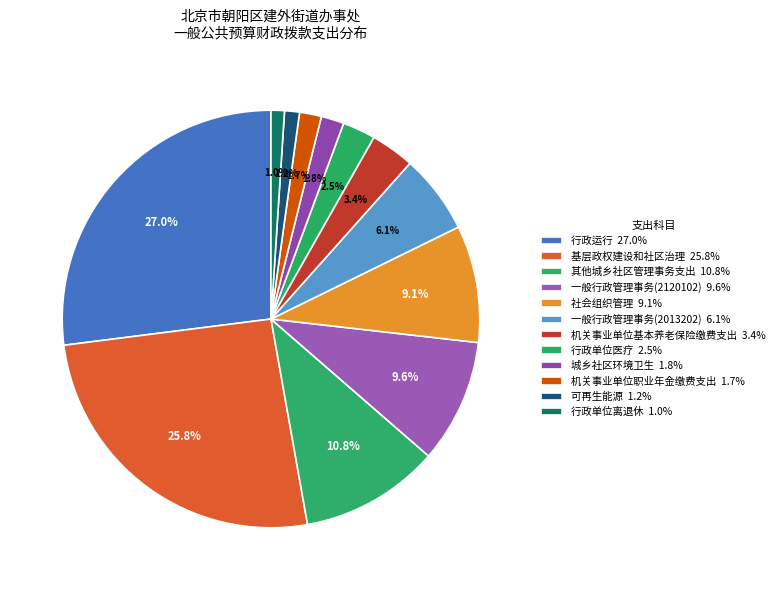

Between 机关事业单位基本养老保险缴费支出 and 基层政权建设和社区治理, which is larger?

基层政权建设和社区治理